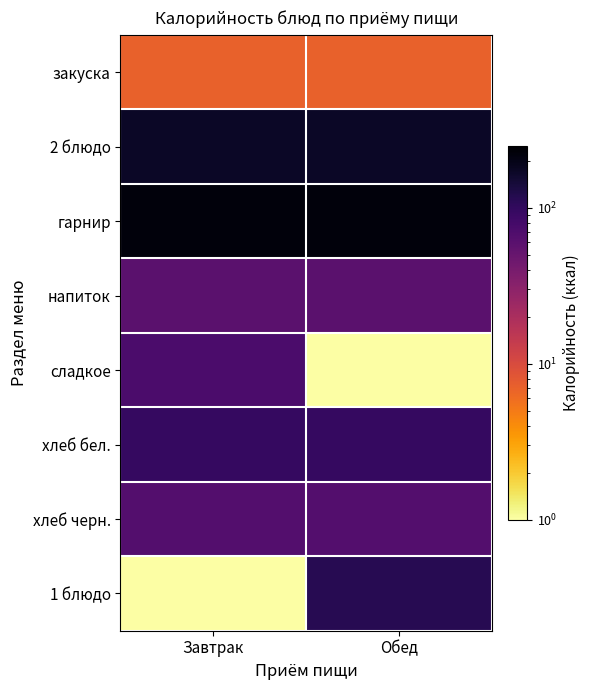

Rank the series at Обед from highest to lowest value.

гарнир, 2 блюдо, 1 блюдо, хлеб бел., хлеб черн., напиток, закуска, сладкое